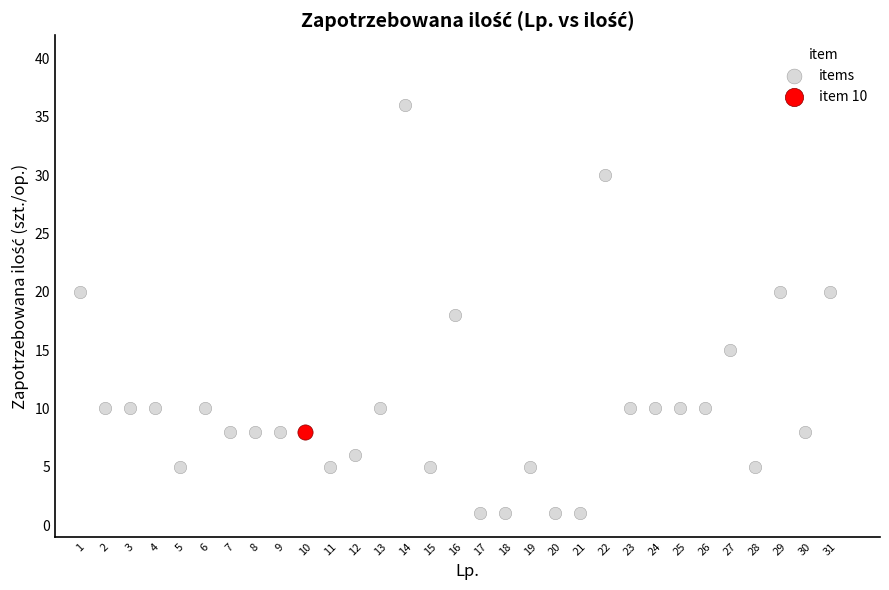

What are all the series names shown in the legend?

items, item 10